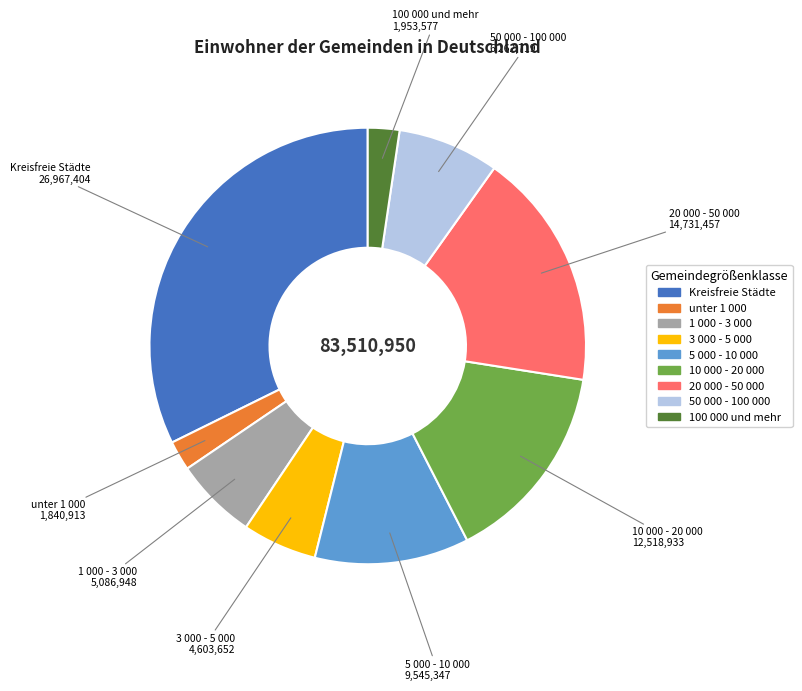

What is the ratio of the value at 1 000 - 3 000 to the value at 100 000 und mehr?

2.6